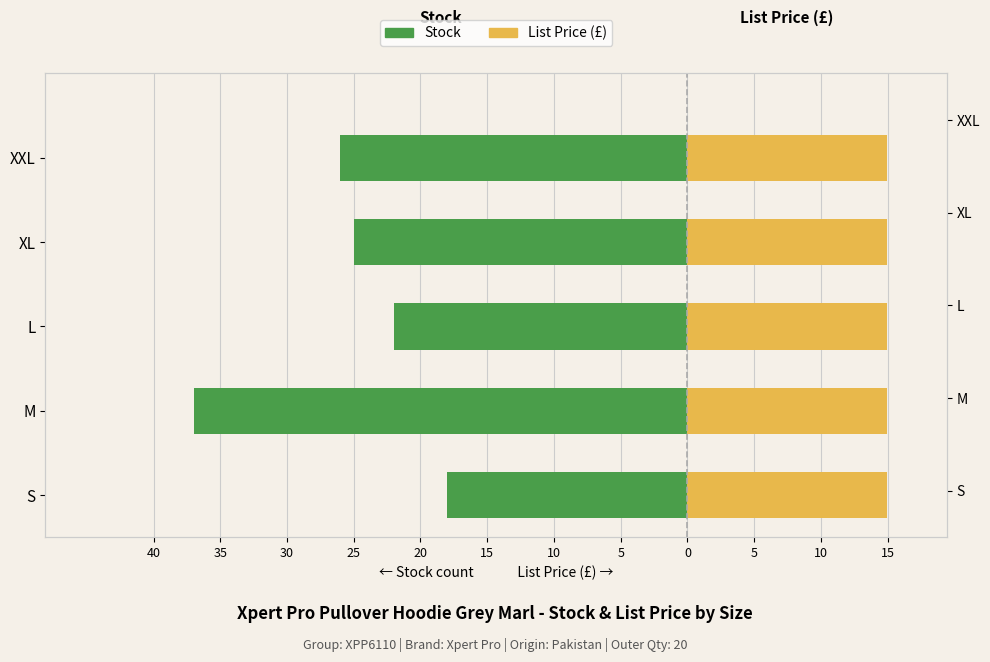

How many bars are there in each group?

2